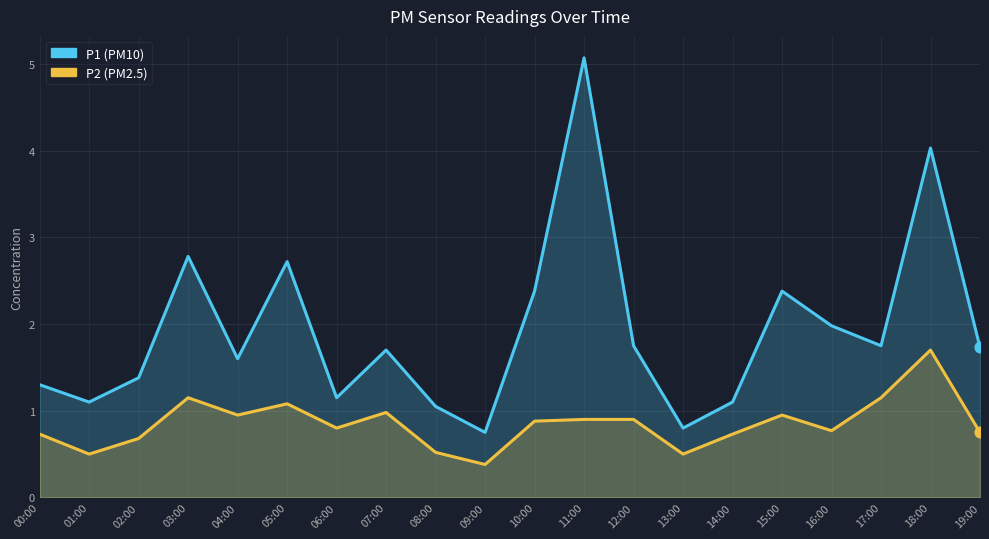

Which series contains the lowest Y value?

P2